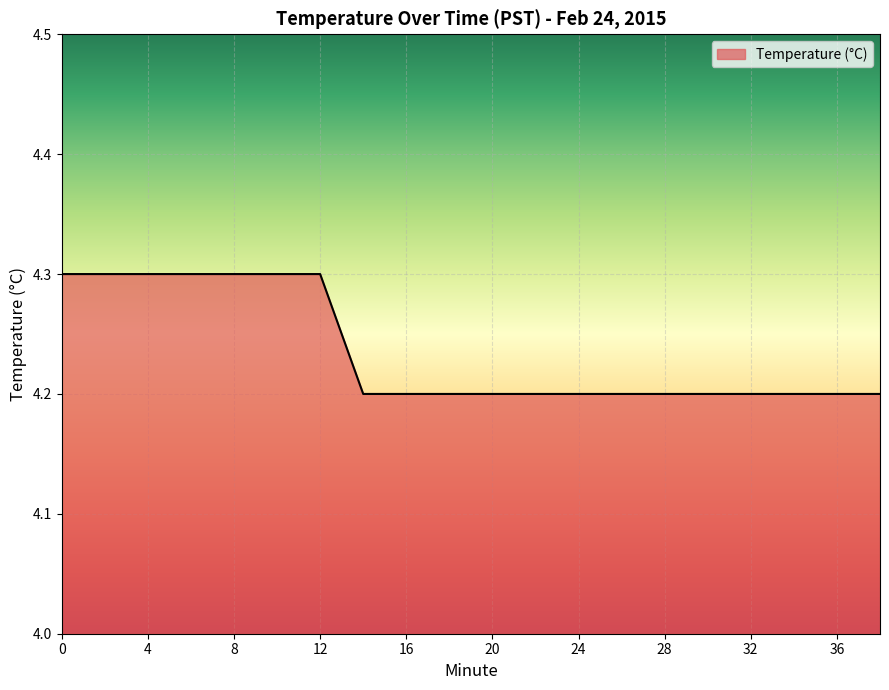

What is the smallest value displayed?

4.2